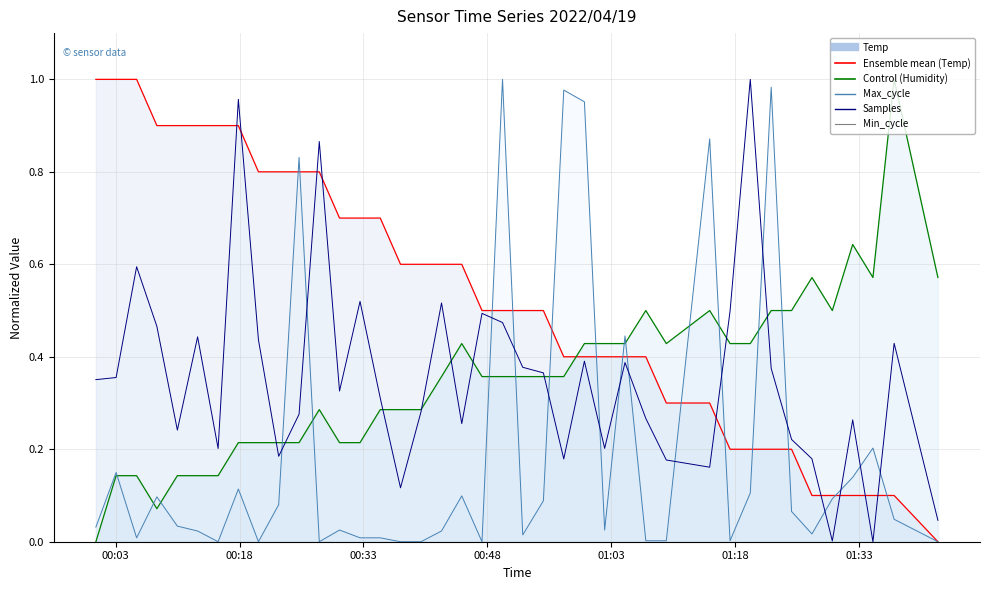

The Humidity series shows 0.1 at 2022/04/19 00:30:06. True or false?

False